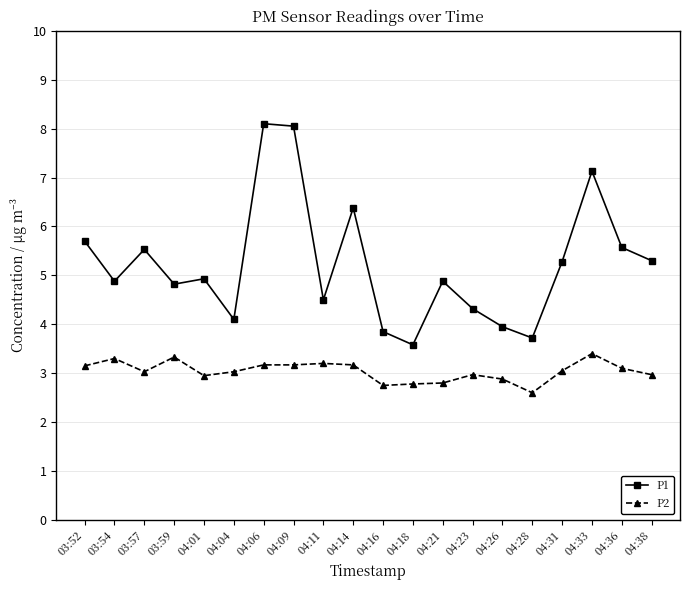

The value of P2 at 04:04 is 5.1. True or false?

False